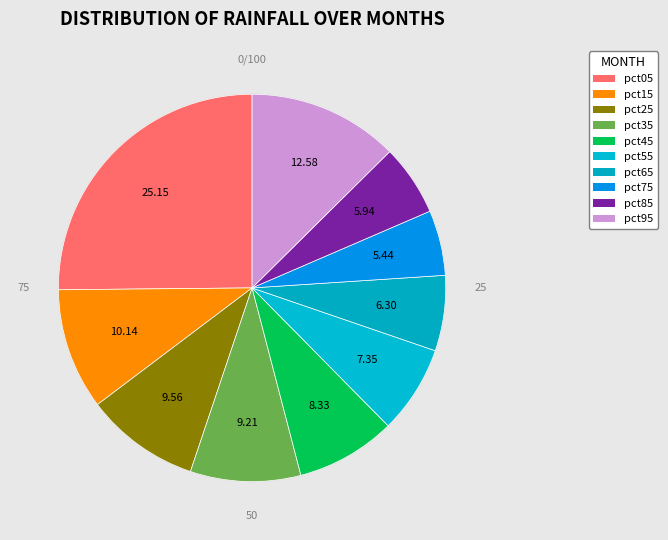

Is pct15 the majority of the pie?

No